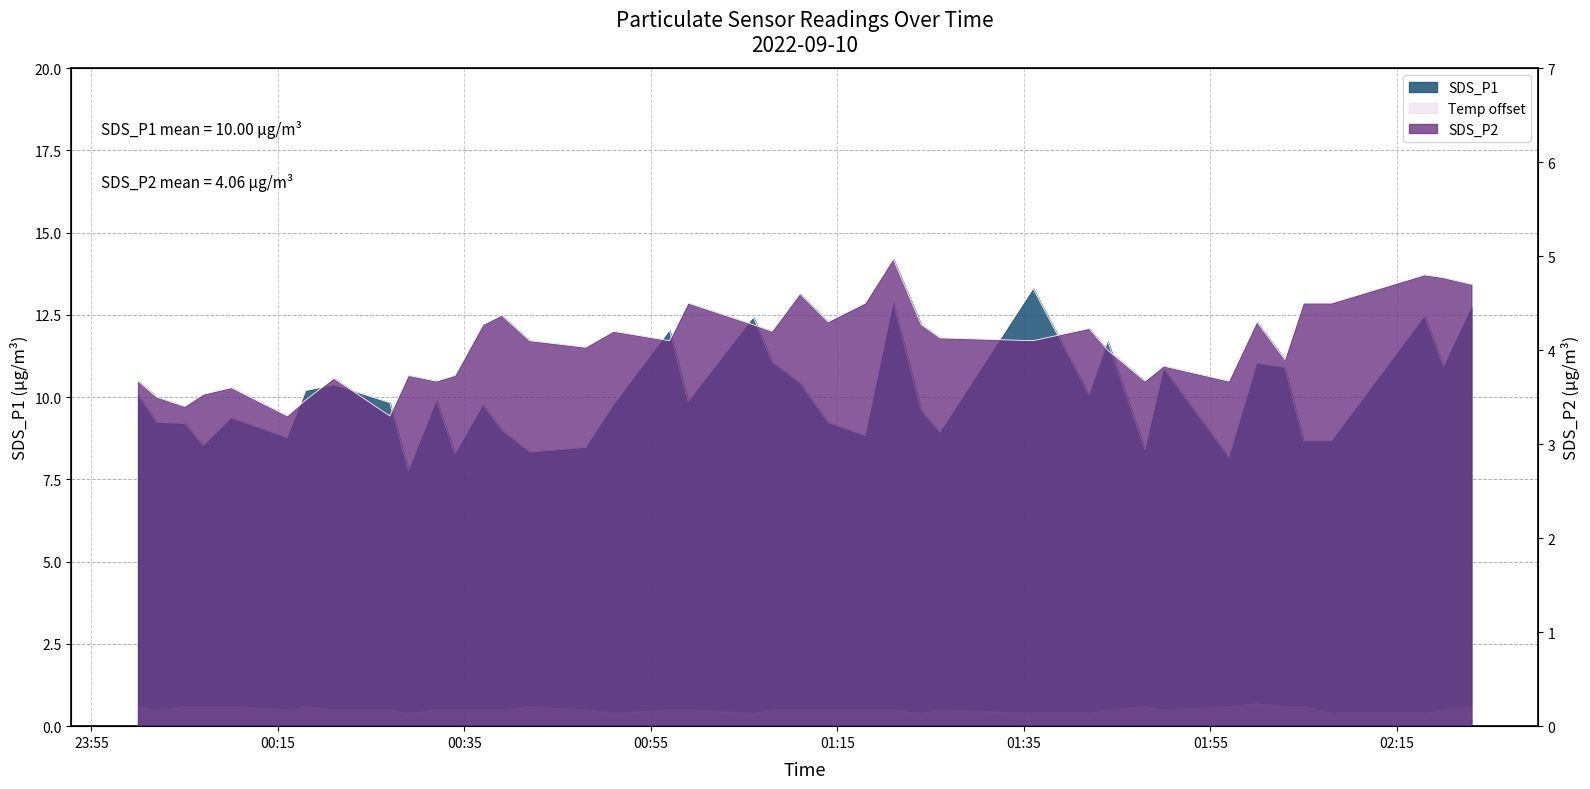

Which category has the highest value in the SDS_P1 series?

2022/09/10 01:36